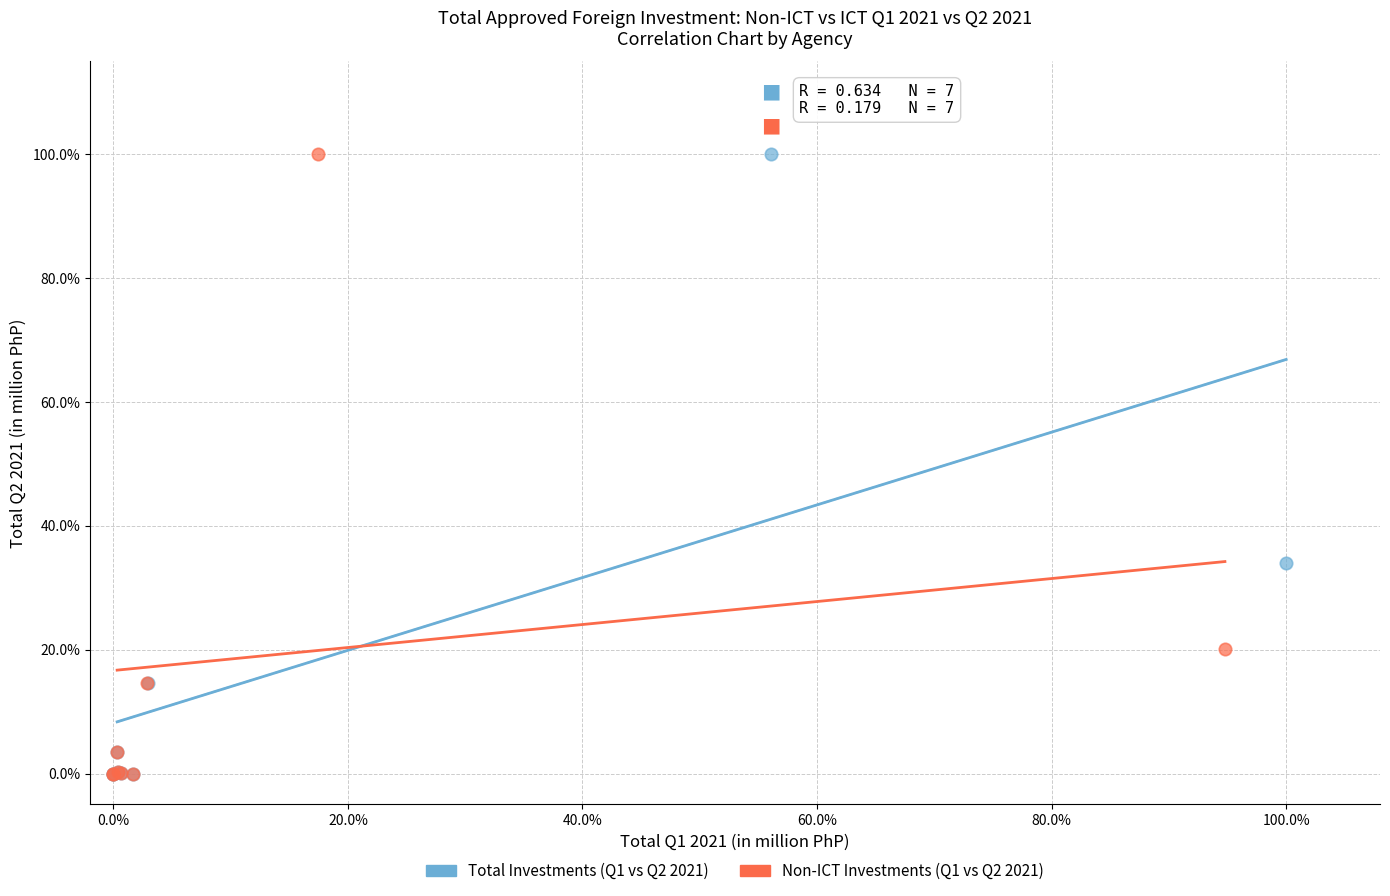

What are all the series names shown in the legend?

Total Investments (Q1 vs Q2 2021), Non-ICT Investments (Q1 vs Q2 2021)